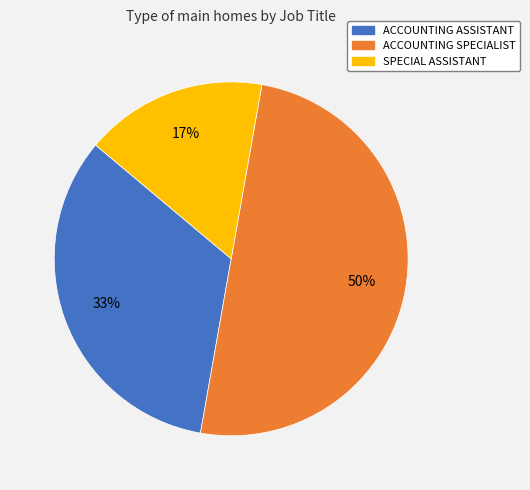

Is the sum of SPECIAL ASSISTANT and ACCOUNTING SPECIALIST greater than half?

Yes